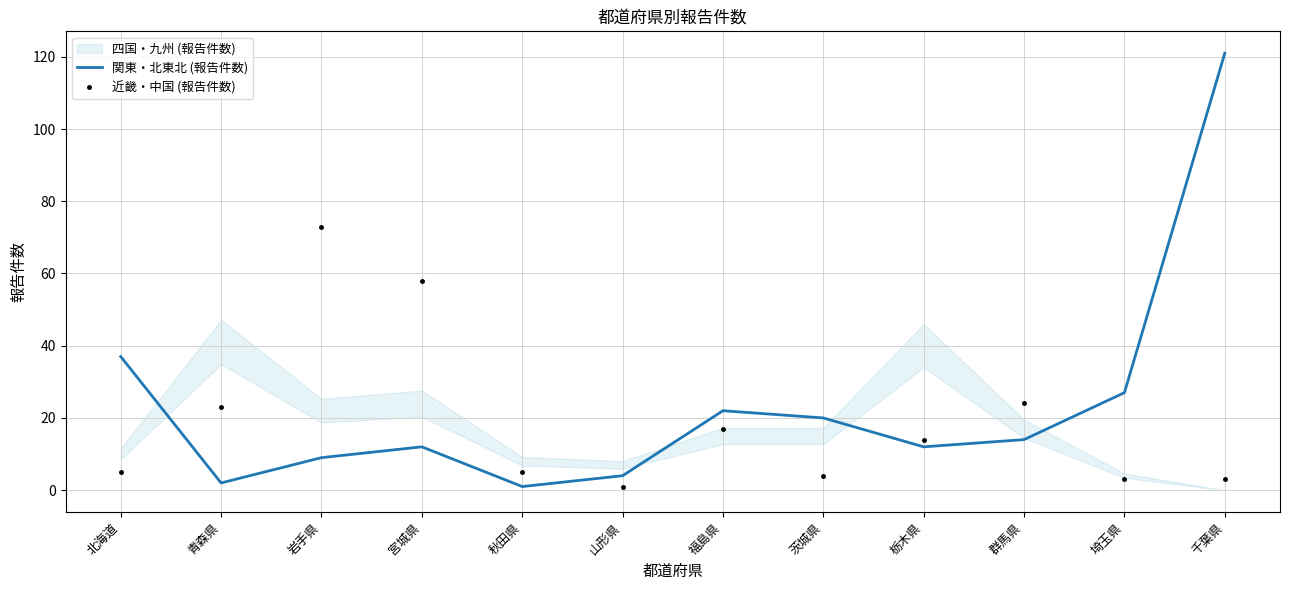

What is the spread (max minus min) of values at 岩手県?

64